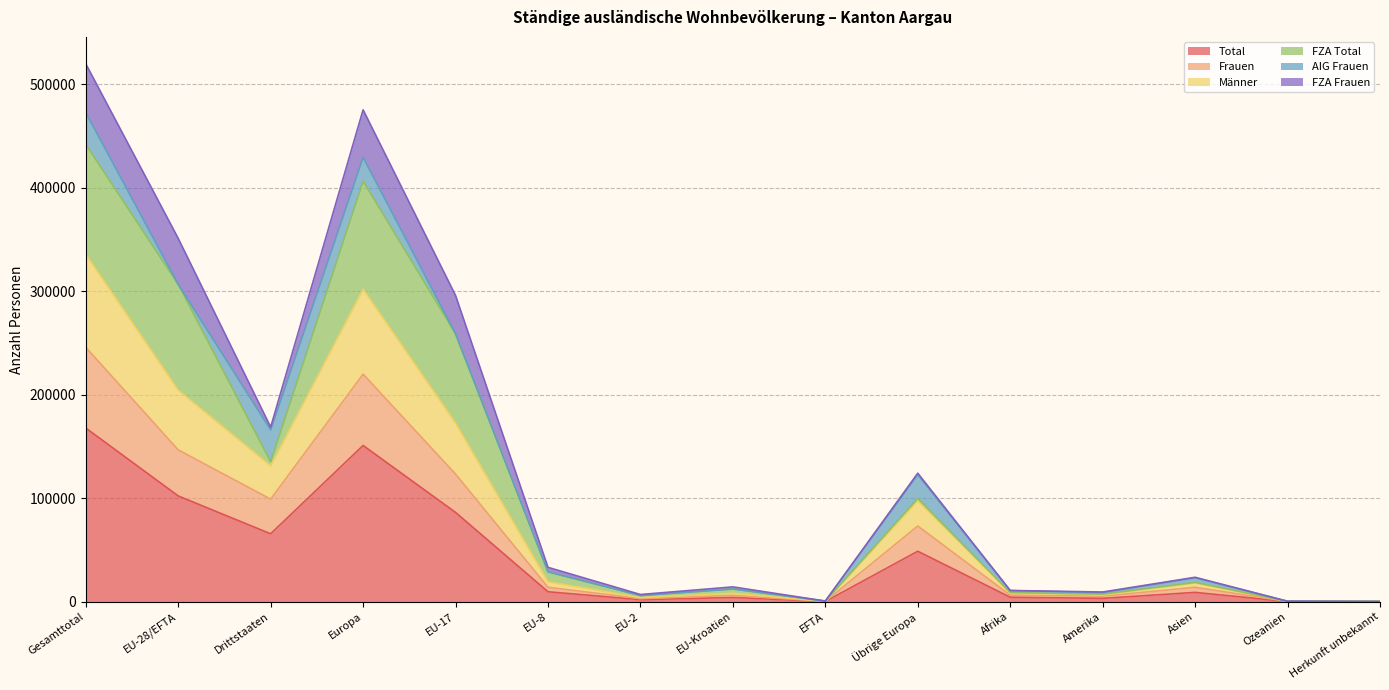

What is the highest value of the Total series?

167762